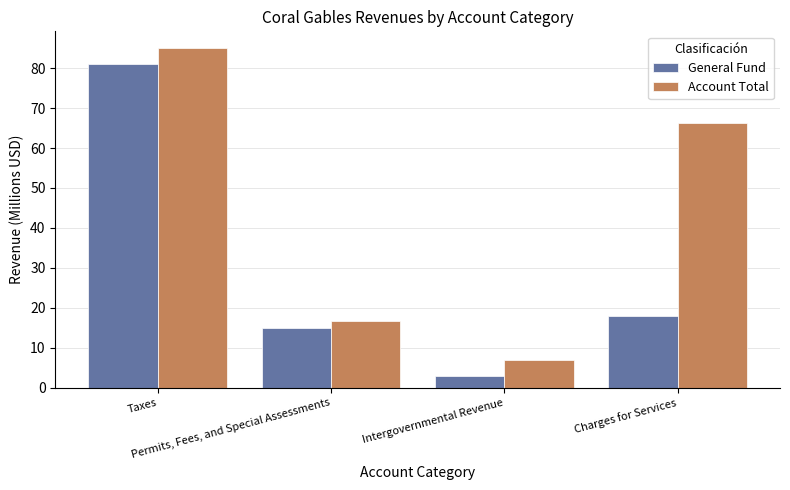

What is the label of the 3rd bar from the left?

Intergovernmental Revenue